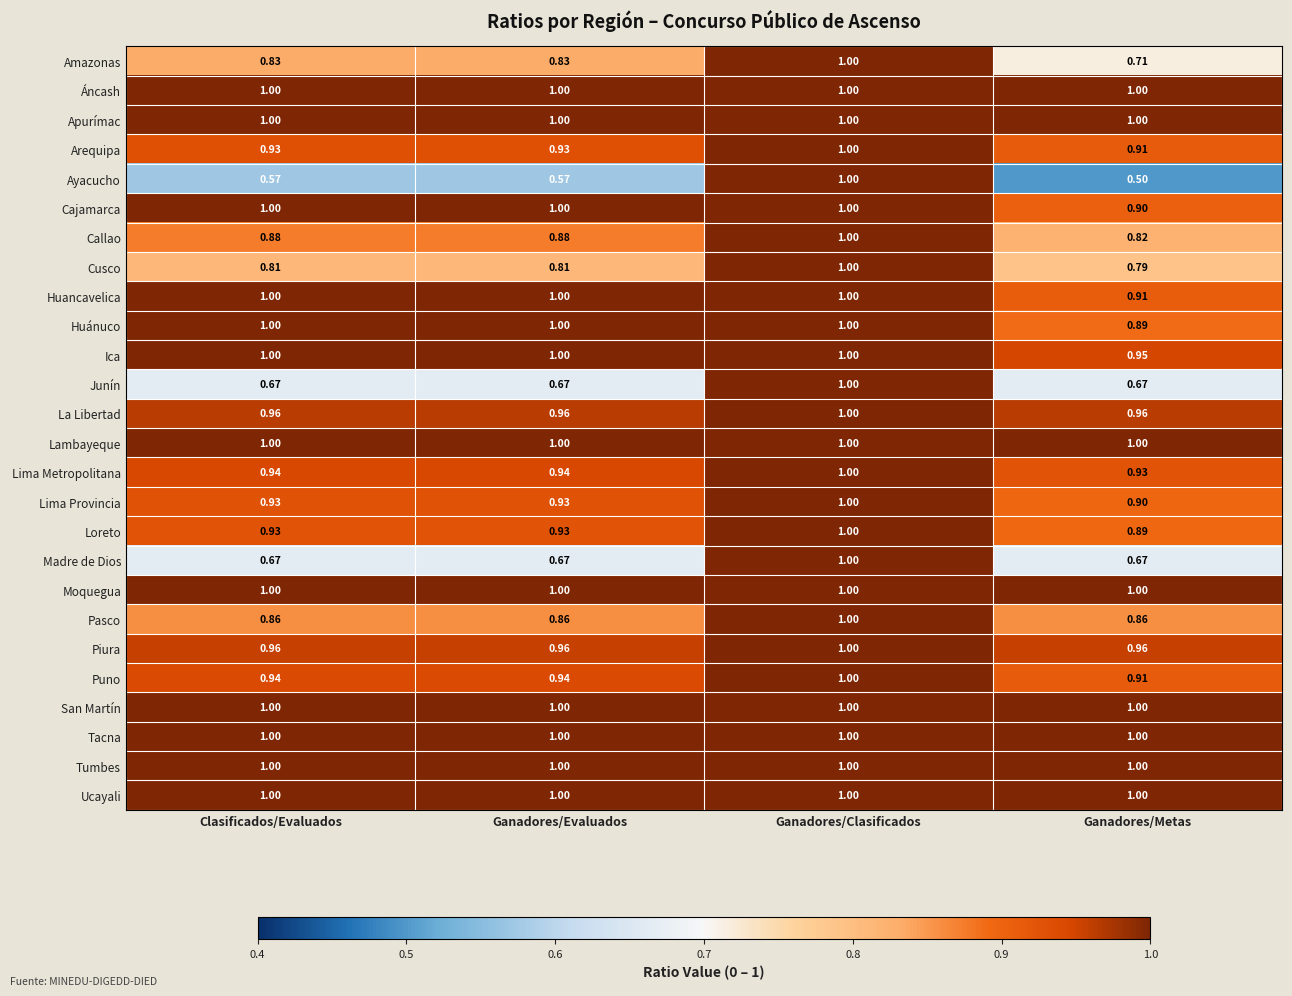

At which category is the sum across all series the highest?

Ganadores/Clasificados